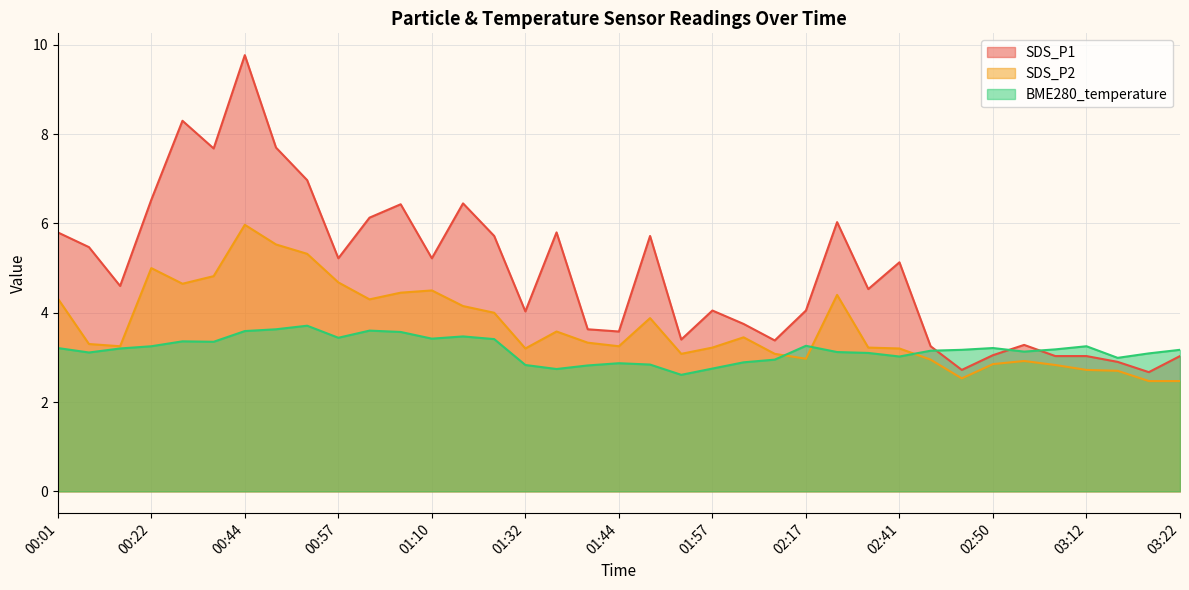

What is the difference between the highest and lowest values at 00:48?

4.1